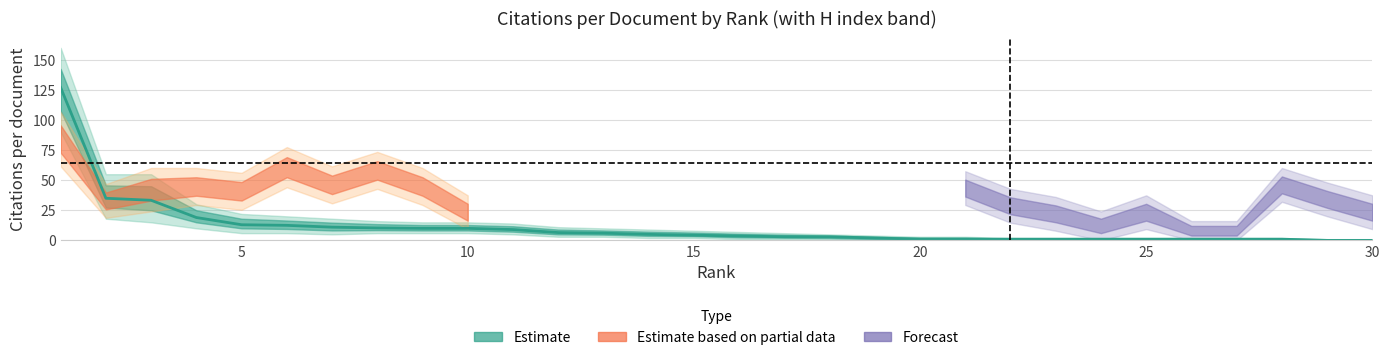

What is the average value?

11.1